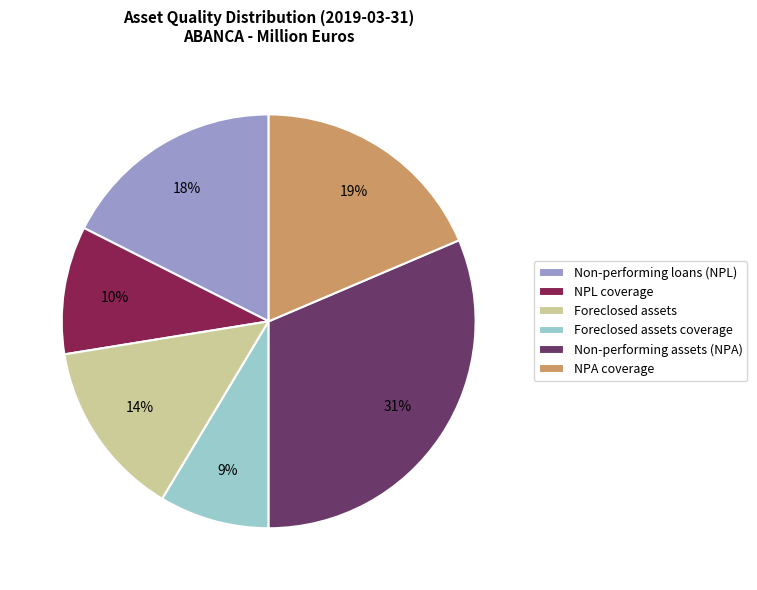

Is there any slice that represents more than half of the pie?

No